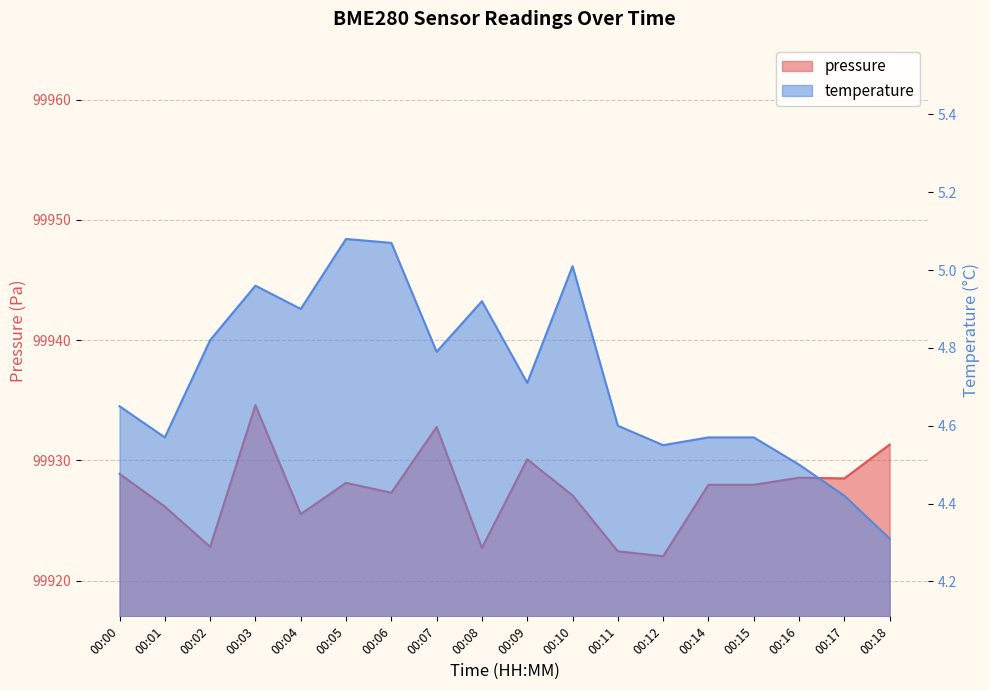

True or false: pressure has a value of 162594.9 at 00:17.

False